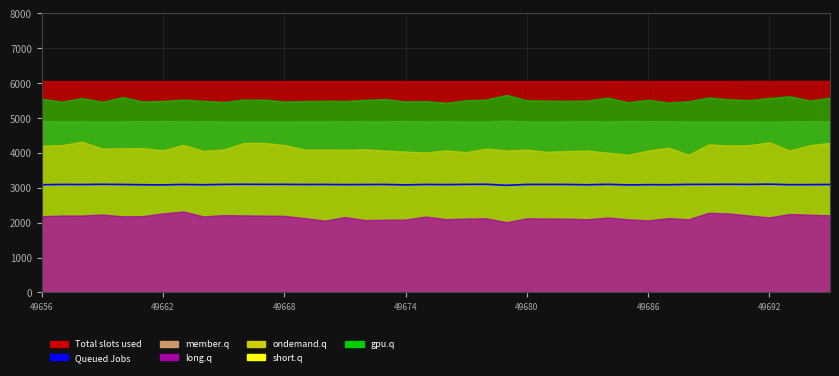

Reading right to left, transcribe all the data shown in this chart.

3094.8	3090.6	3089.0	3103.7	3096.8	3099.9	3097.7	3097.0	3087.3	3089.3	3082.0	3099.0	3086.7	3095.6	3096.6	3096.2	3070.8	3100.5	3097.5	3091.7	3095.3	3083.1	3095.3	3093.8	3090.4	3095.4	3094.3	3098.3	3097.7	3099.7	3097.3	3086.8	3096.0	3083.2	3087.4	3095.0	3099.0	3093.7	3095.6	3087.3